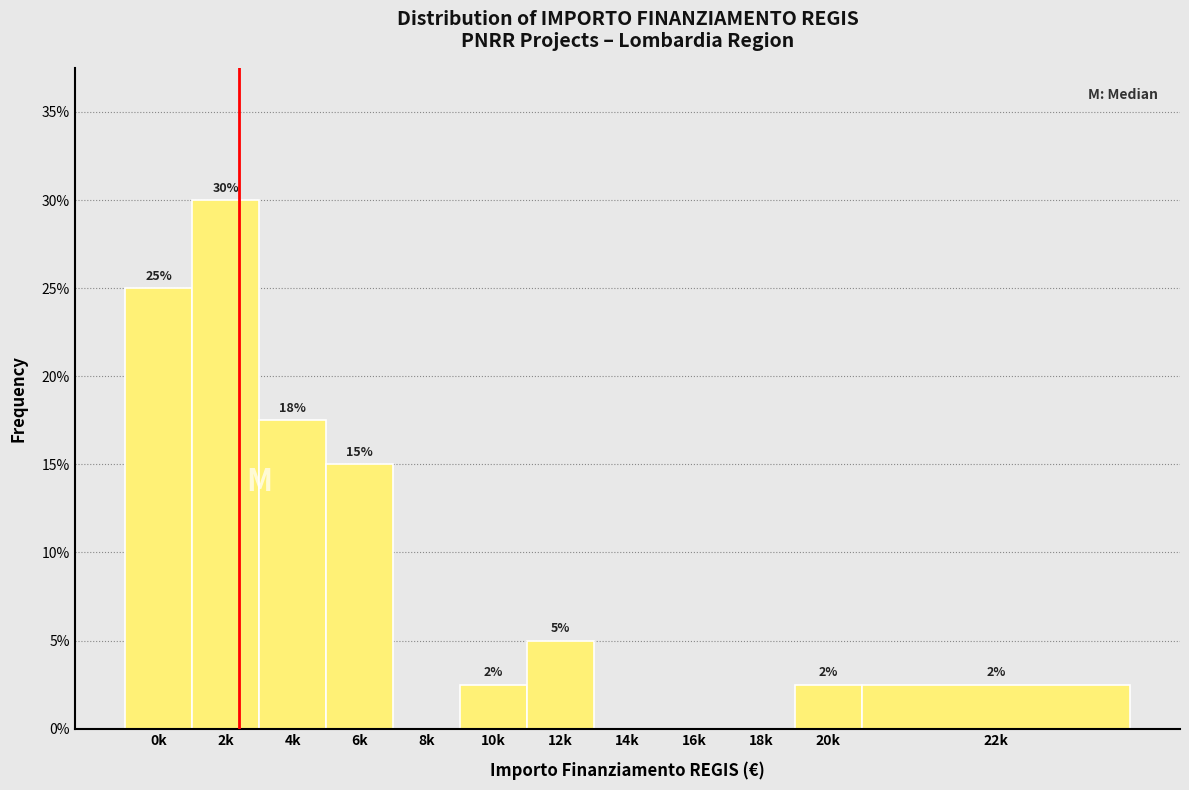

The chart shows a value of 18.7 at 8k. True or false?

False